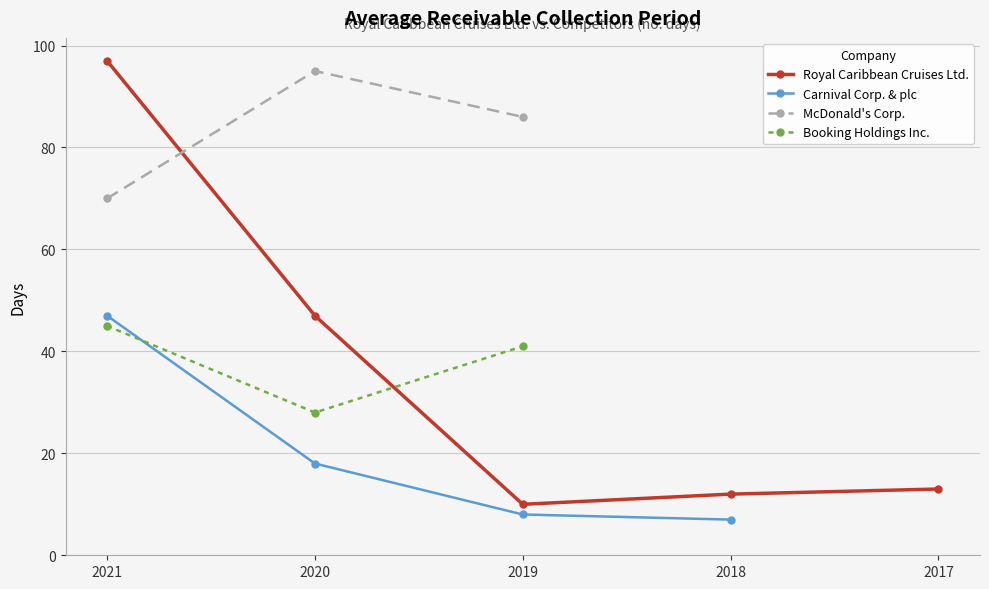

Where is Booking Holdings Inc. nearest to the value 36?

2019